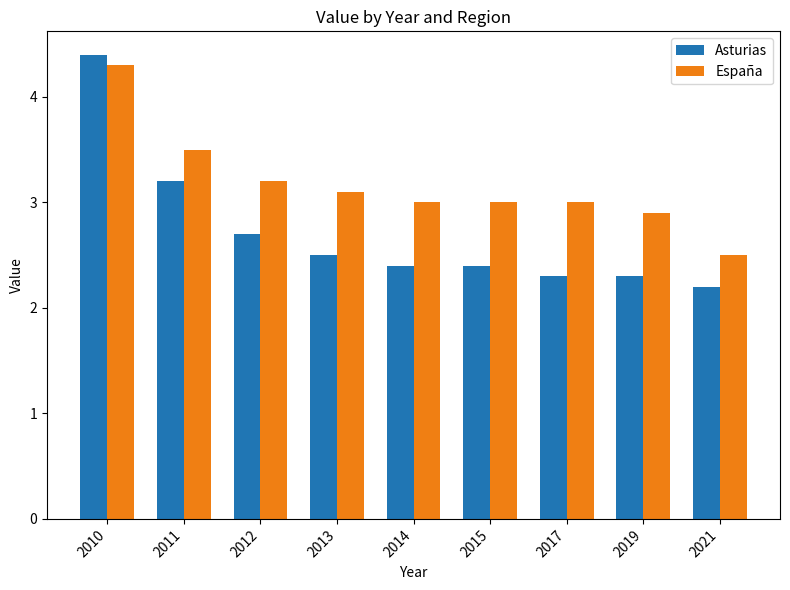

What is the difference between the maximum and minimum values in the España series?

1.8